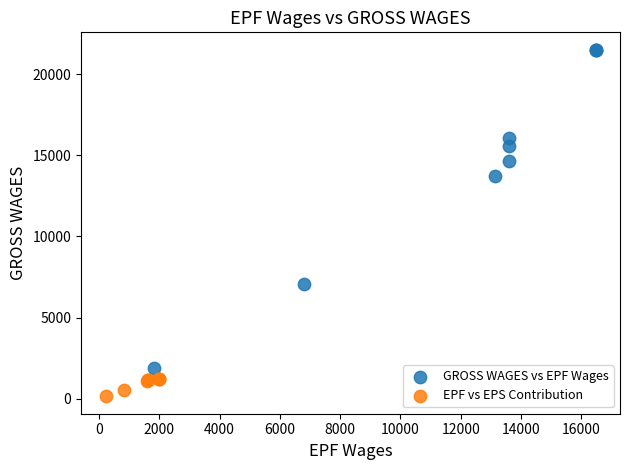

Which series reaches the minimum Y coordinate?

EPF vs EPS Contribution